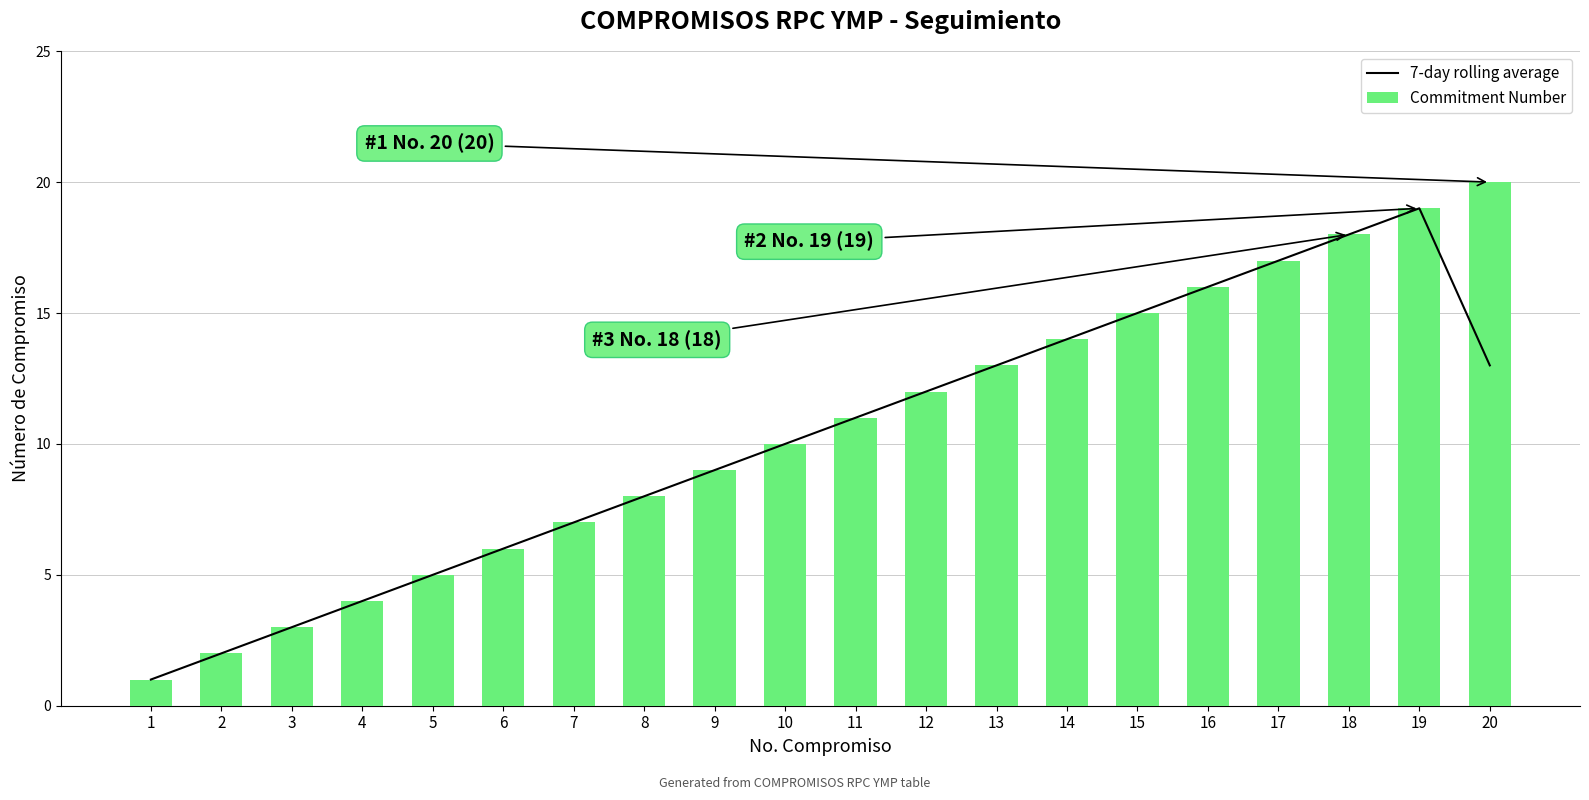

Reading left to right, transcribe all the data shown in this chart.

7-day rolling average: 1.0	2.0	3.0	4.0	5.0	6.0	7.0	8.0	9.0	10.0	11.0	12.0	13.0	14.0	15.0	16.0	17.0	18.0	19.0	13.0
Commitment Number: 1.0	2.0	3.0	4.0	5.0	6.0	7.0	8.0	9.0	10.0	11.0	12.0	13.0	14.0	15.0	16.0	17.0	18.0	19.0	20.0